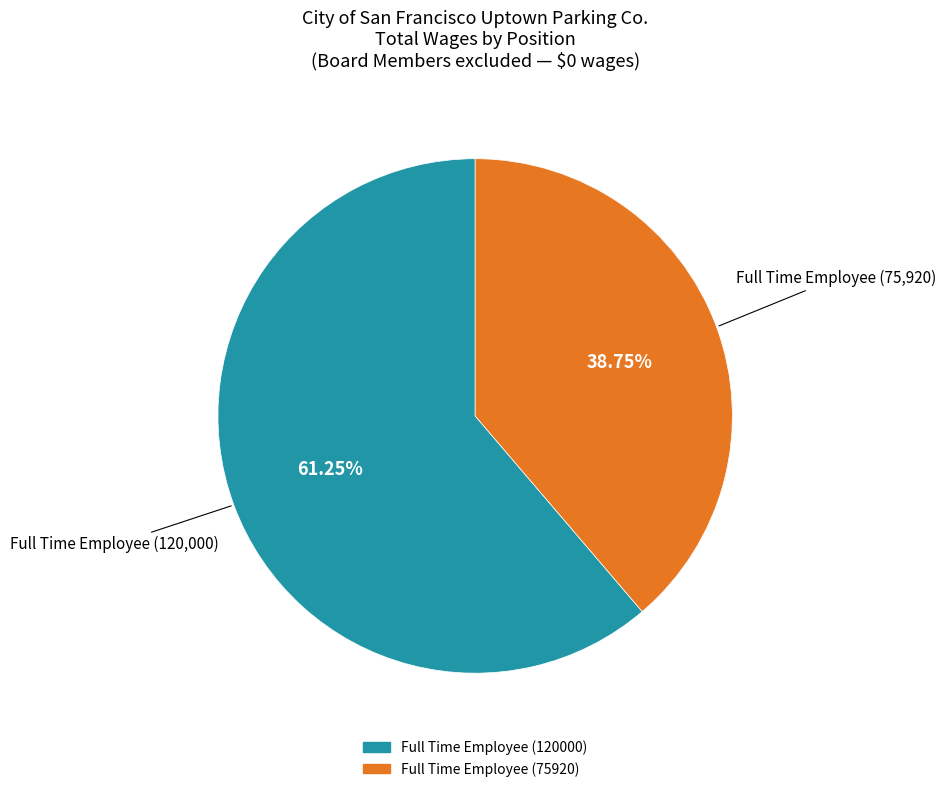

To the nearest percent, what is the combined percentage of Full Time Employee (120000) and Full Time Employee (75920)?

100%